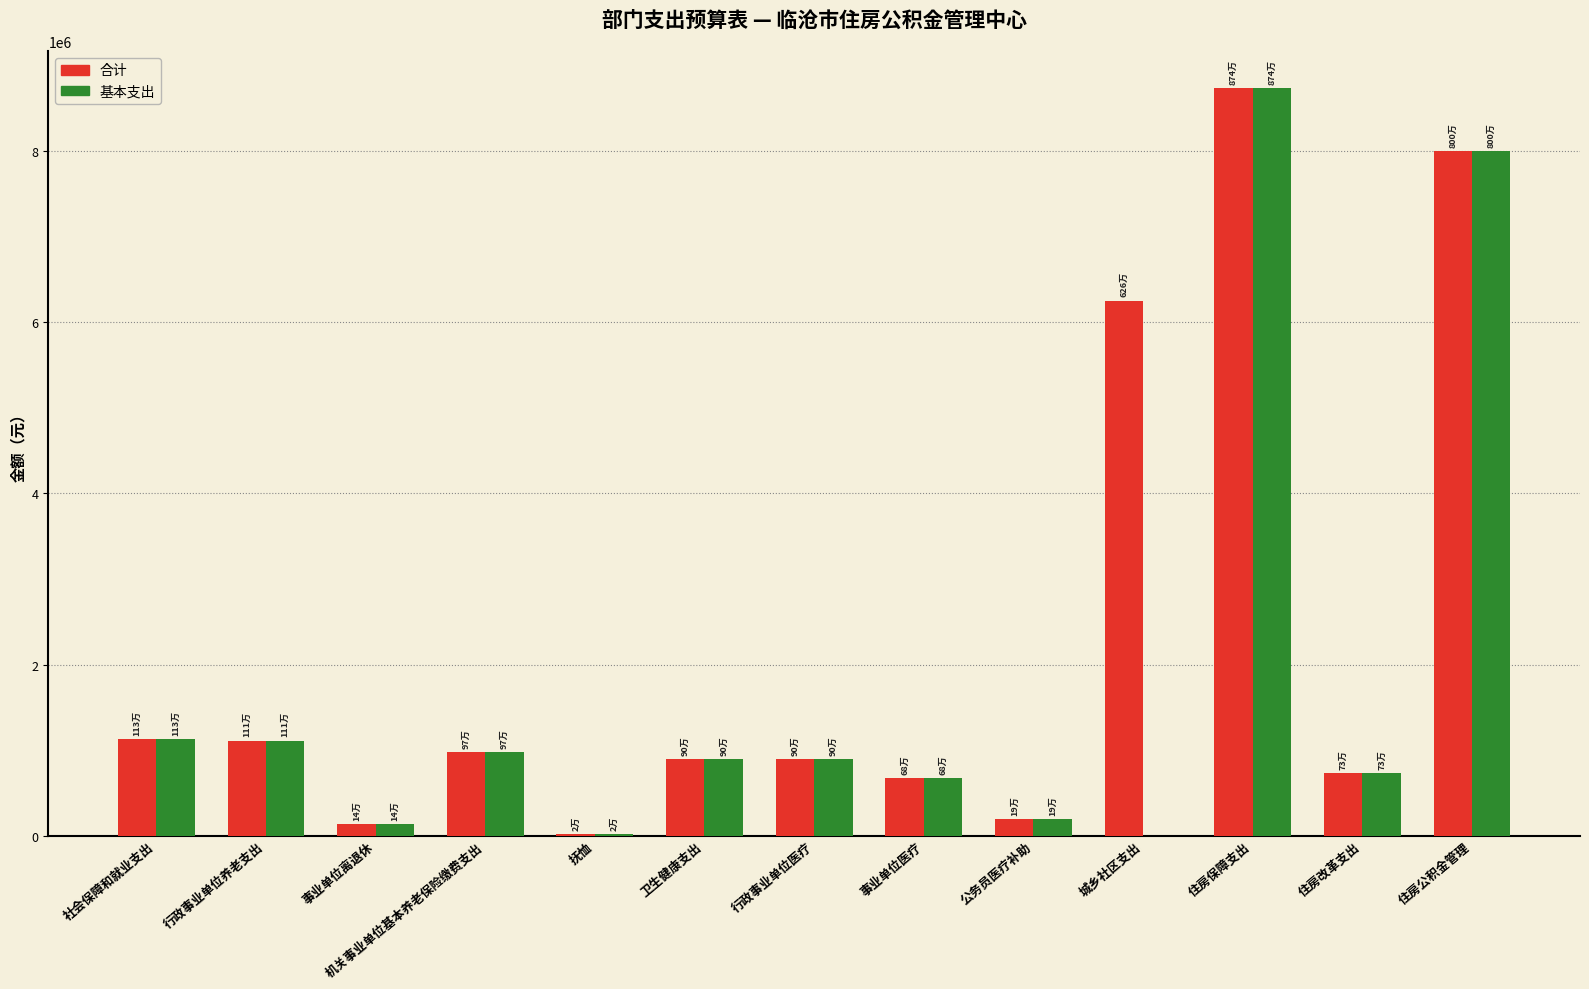

Where does the 基本支出 series first go above 895104?

社会保障和就业支出